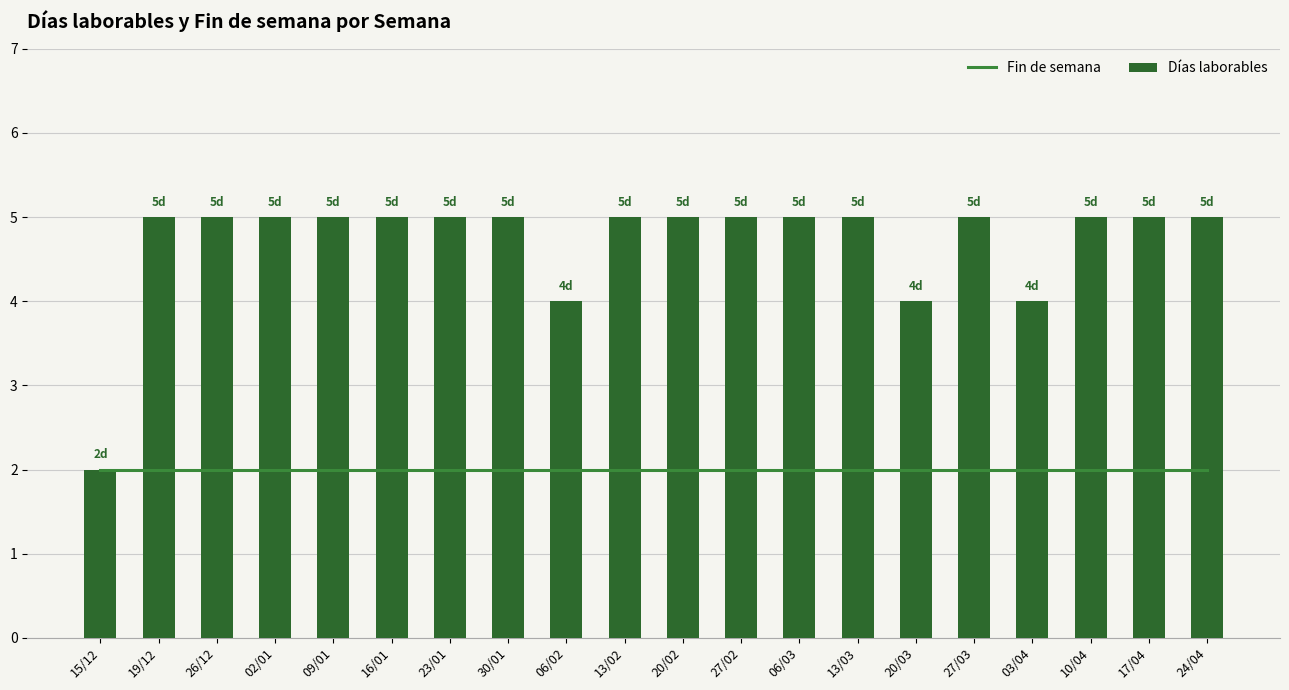

What is the sum of the Fin de semana values at 02/01 and 19/12?

4